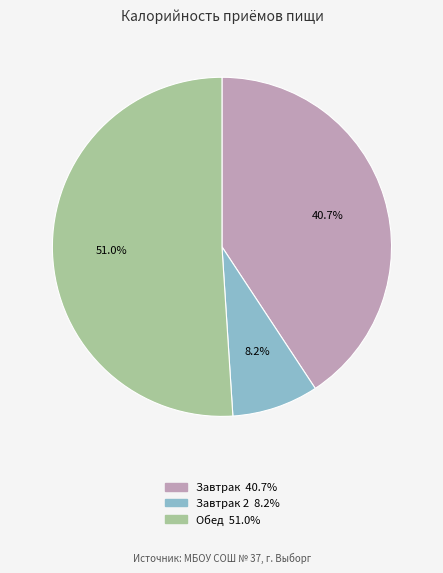

Is there any slice that represents more than half of the pie?

Yes